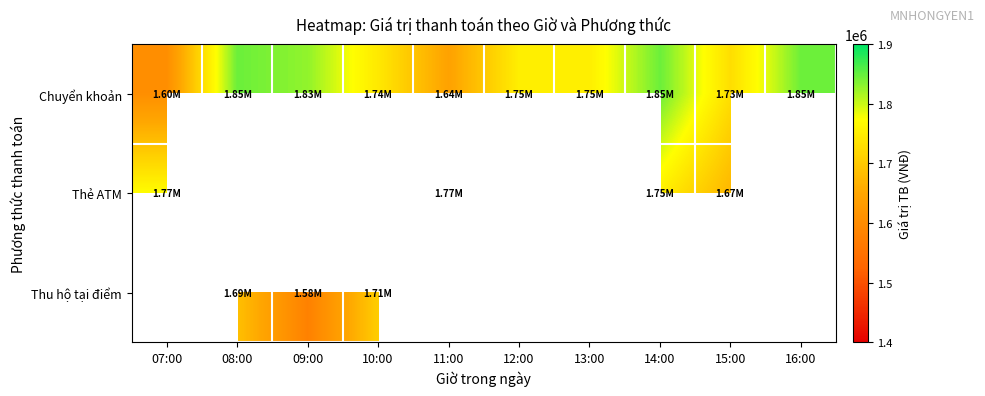

The value of Chuyển khoản at 09:00 is 369923.5. True or false?

False